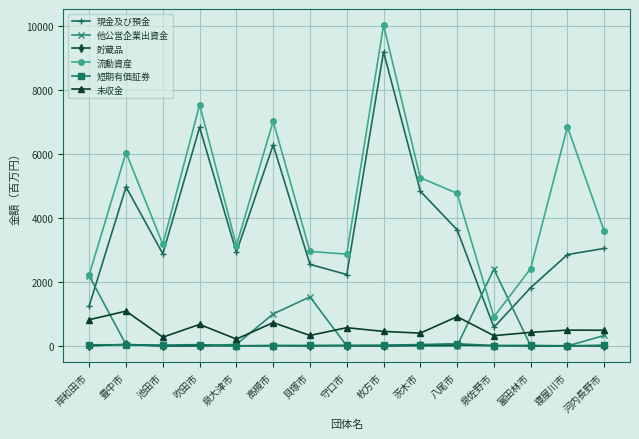

The value of 短期有価証券 at 茨木市 is 44.6. True or false?

True